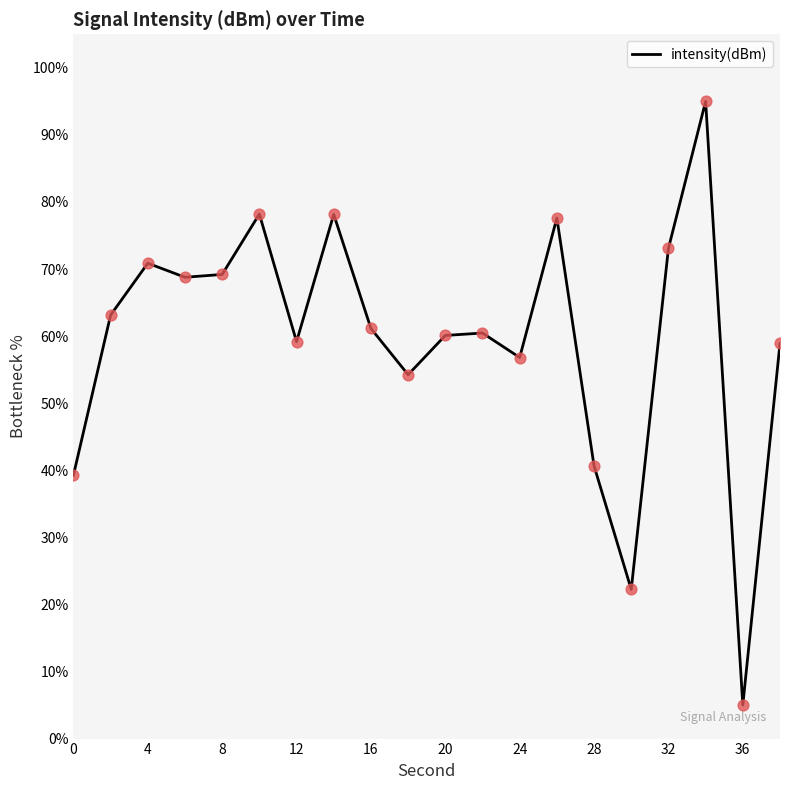

What is the smallest value displayed?

5.0